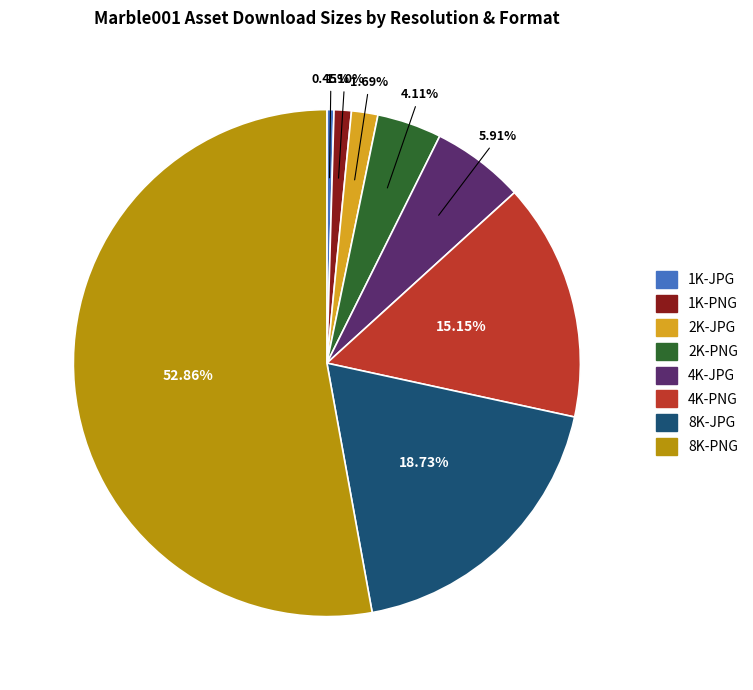

To the nearest percent, what is the difference between the 2K-PNG and 1K-PNG slice percentages?

3%